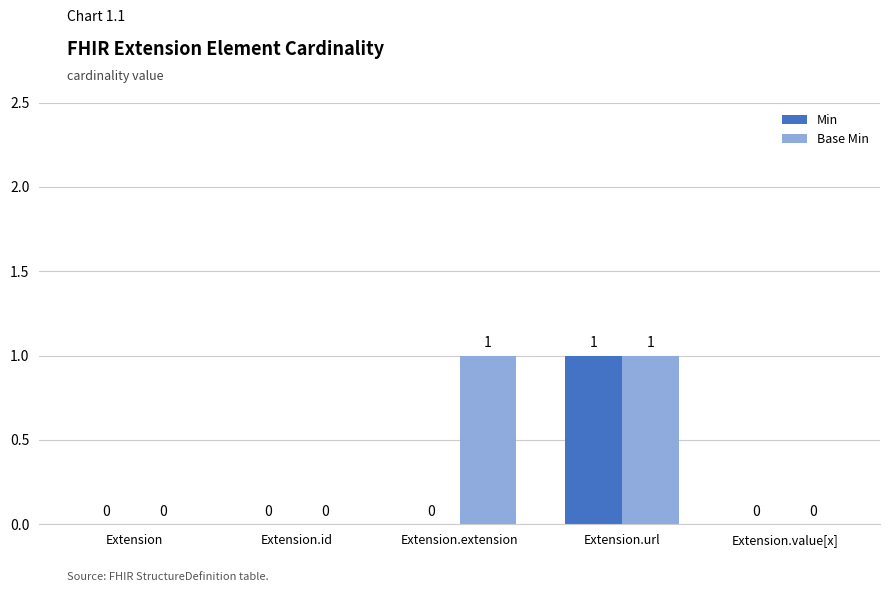

What are all the series names shown in the legend?

Min, Base Min